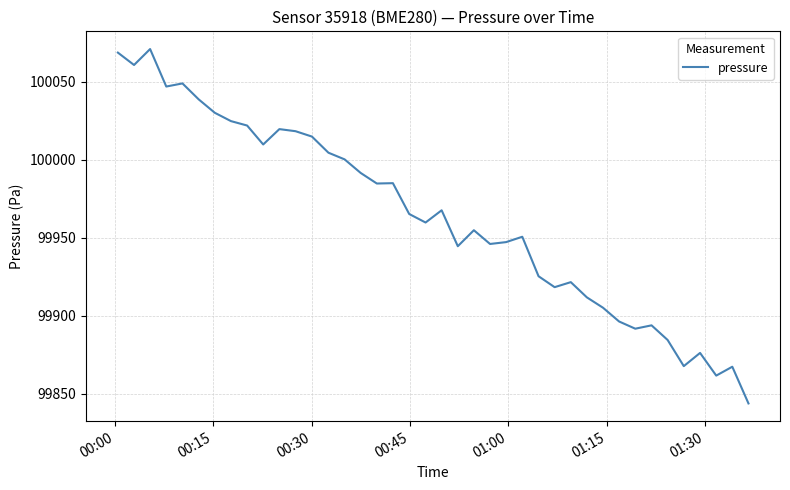

How many distinct data groups are displayed?

1